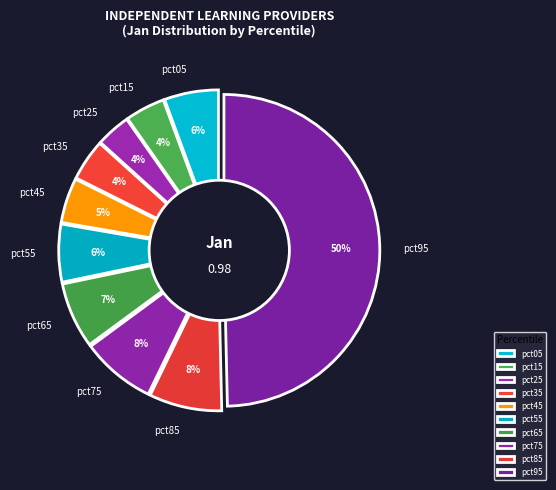

To the nearest percent, what is the difference between the largest and smallest slice percentages?

46%